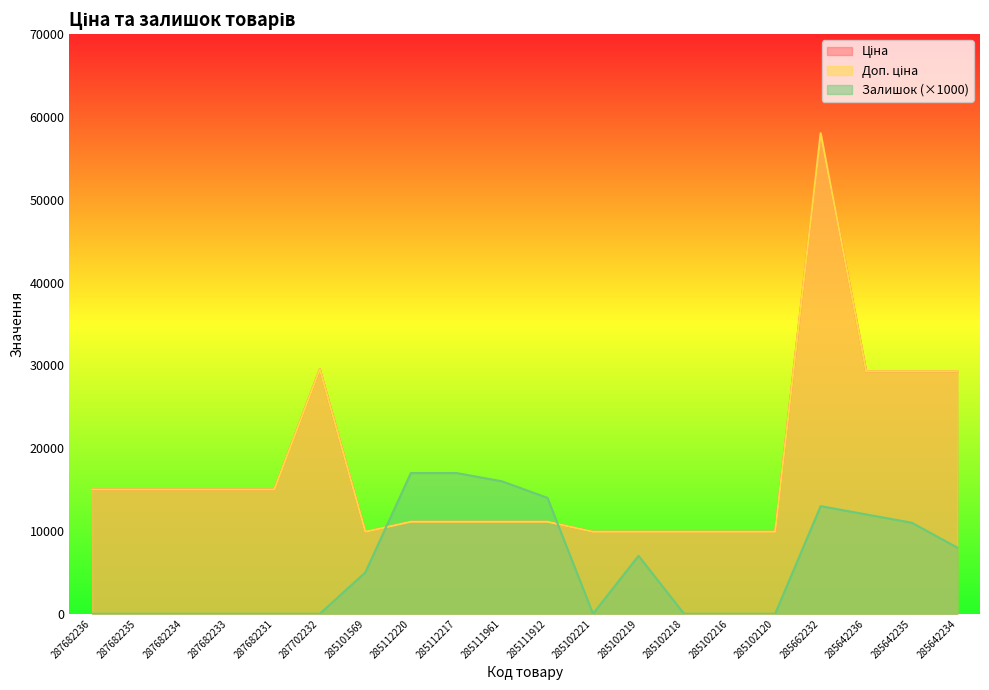

At how many categories does at least one series exceed 2481?

20